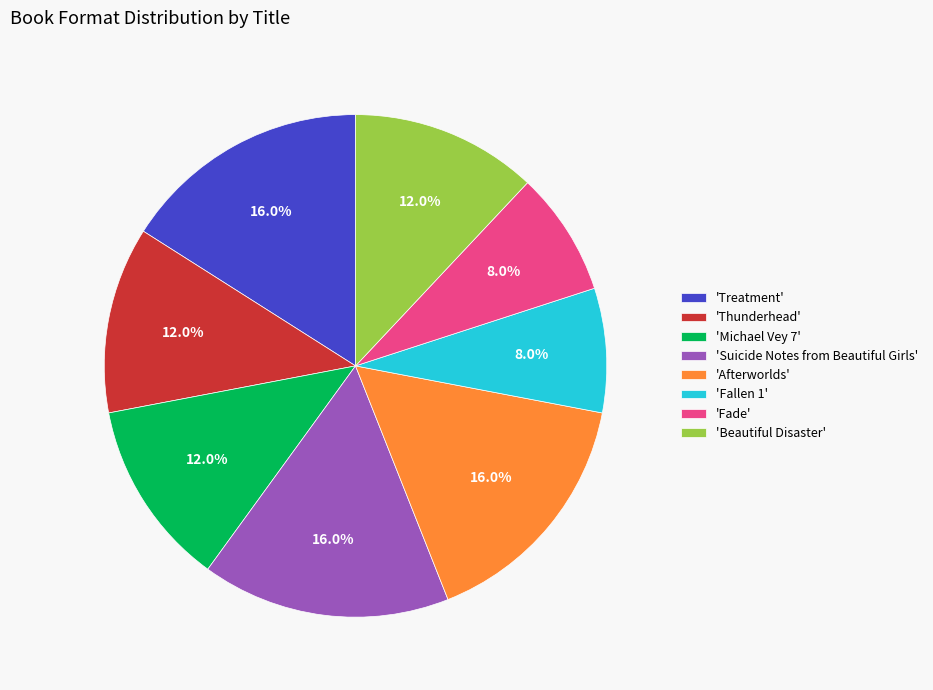

What is the ratio of the value at 'Treatment' to the value at 'Michael Vey 7'?

1.3